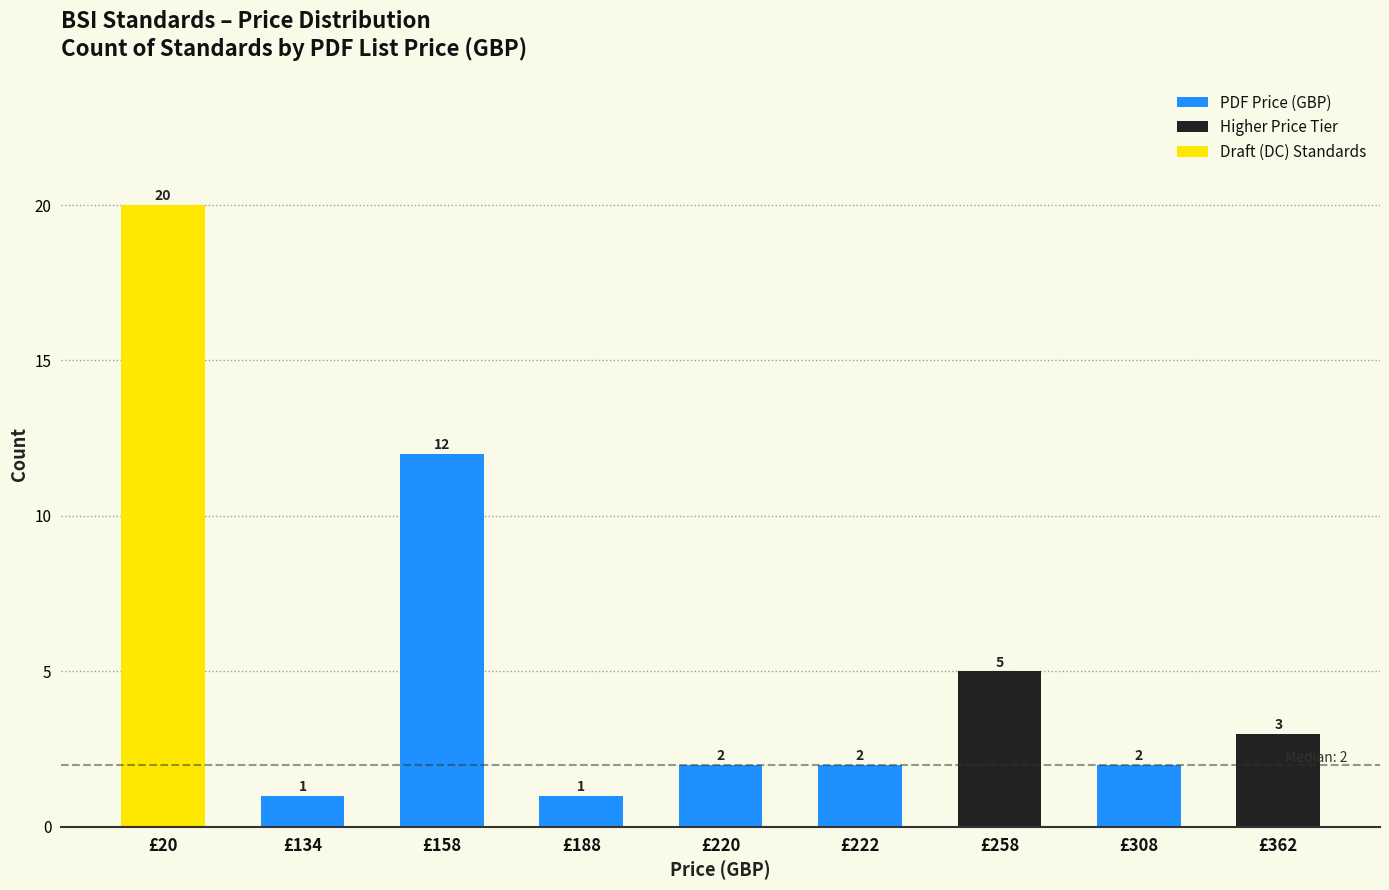

The value at £188 is 2. True or false?

False